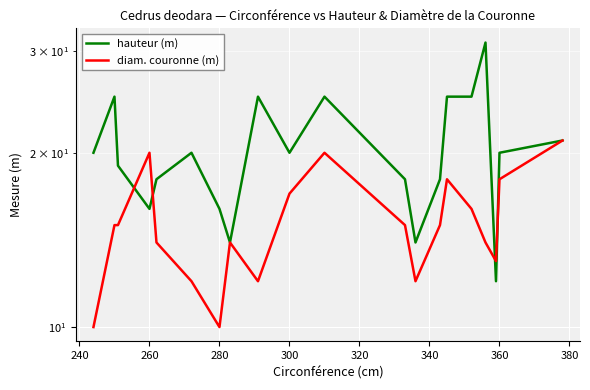

What is the value of the diam. couronne (m) point at the 12th from the left?

15